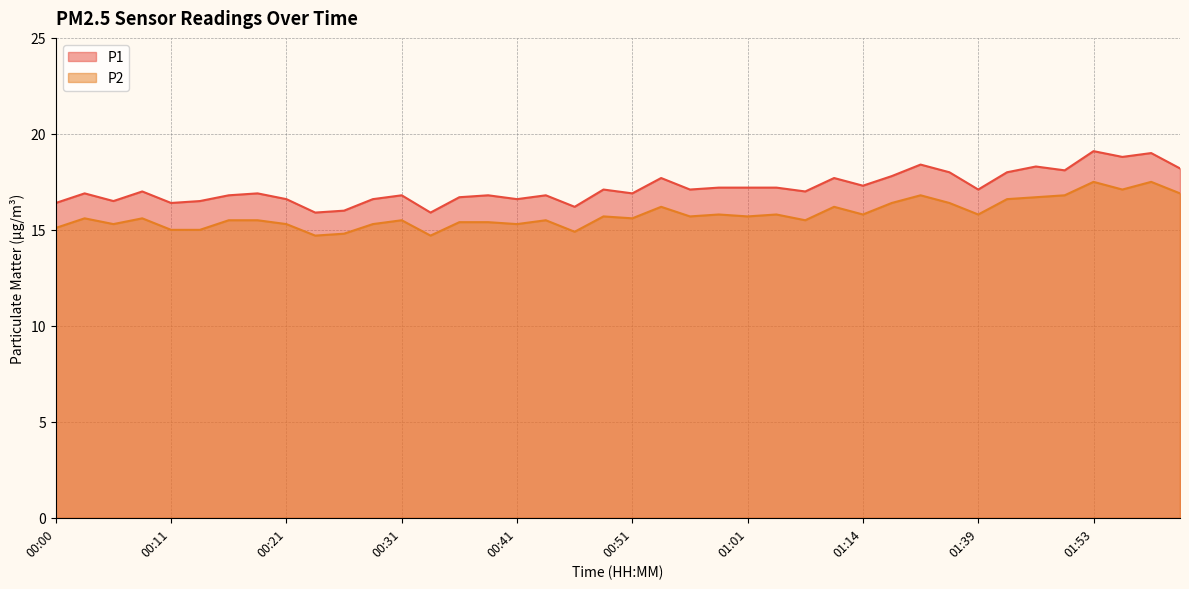

Between 02:01 and 01:56, which is larger?

01:56